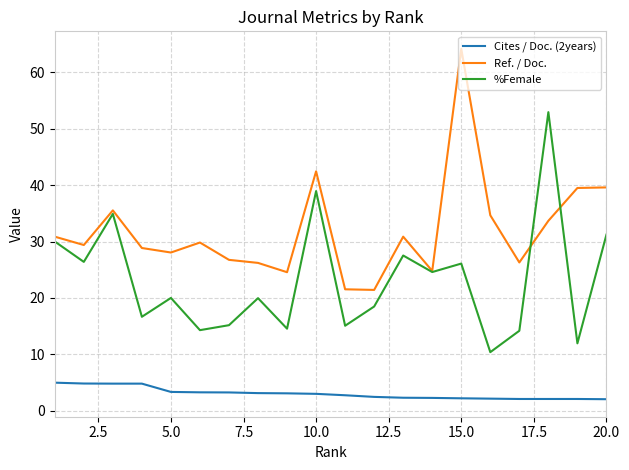

What is the difference between the maximum and minimum values in the Ref. / Doc. series?

42.7